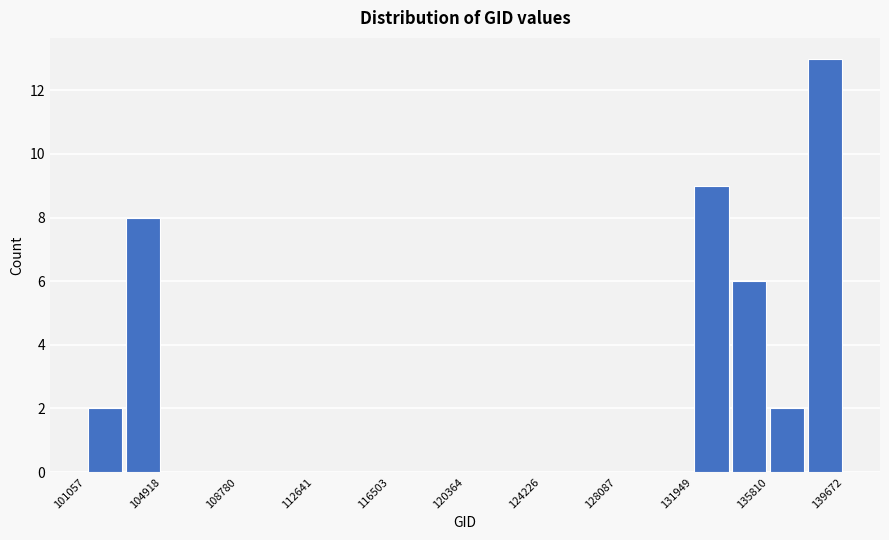

Read against the x-axis, roughly where is the centre of the tallest bar?

138500